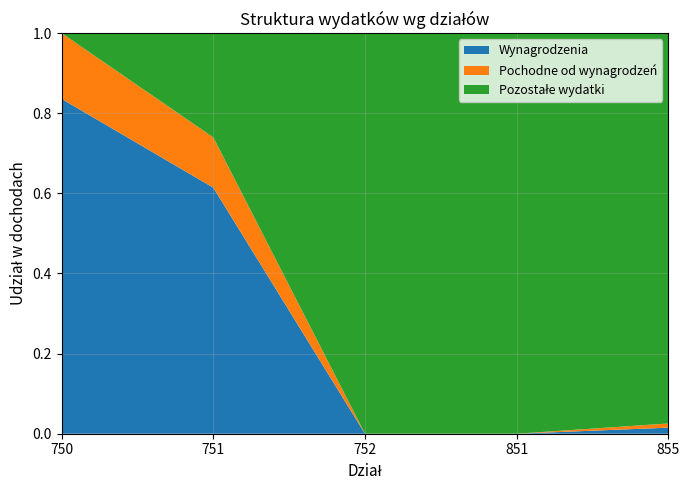

At which label does Wynagrodzenia reach its peak?

750